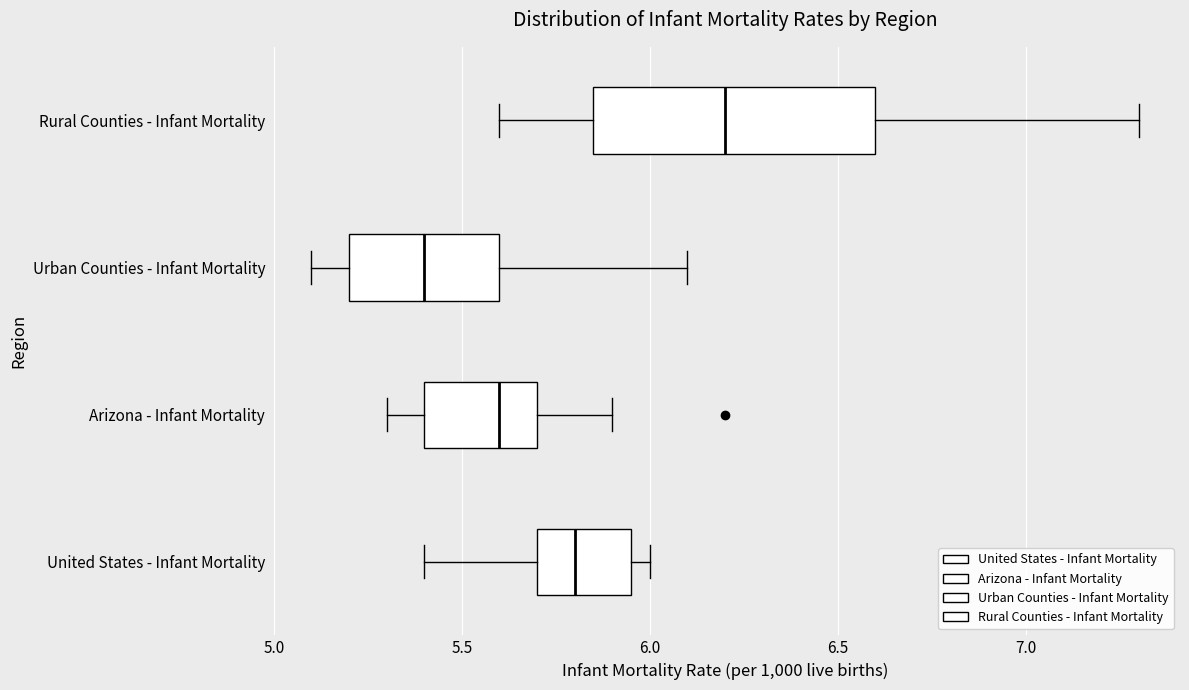

Reading bottom to top, transcribe this box plot: for each box, give where its median line is, the range the box spans, and where its two whiskers end, as read against the x-axis. The values are not printed on the chart, so give them approximately, as read against the axis.

United States - Infant Mortality: median 5.80, box 5.70 to 5.95, whiskers 5.40 to 6.00
Arizona - Infant Mortality: median 5.60, box 5.40 to 5.70, whiskers 5.30 to 5.90
Urban Counties - Infant Mortality: median 5.40, box 5.20 to 5.60, whiskers 5.10 to 6.10
Rural Counties - Infant Mortality: median 6.20, box 5.85 to 6.60, whiskers 5.60 to 7.30